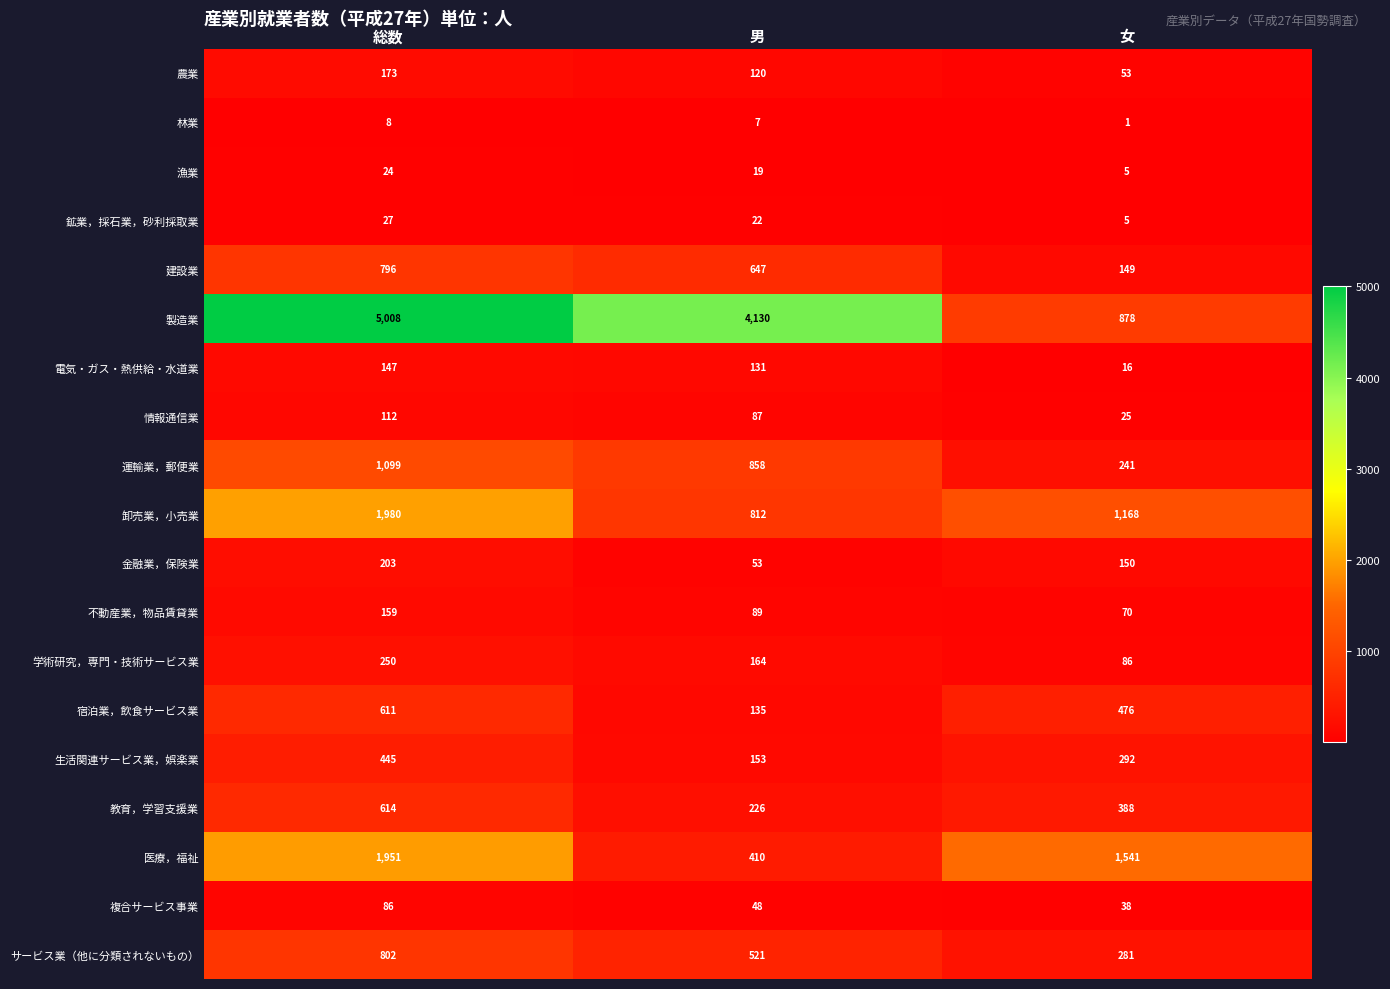

What is the smallest value displayed?

1